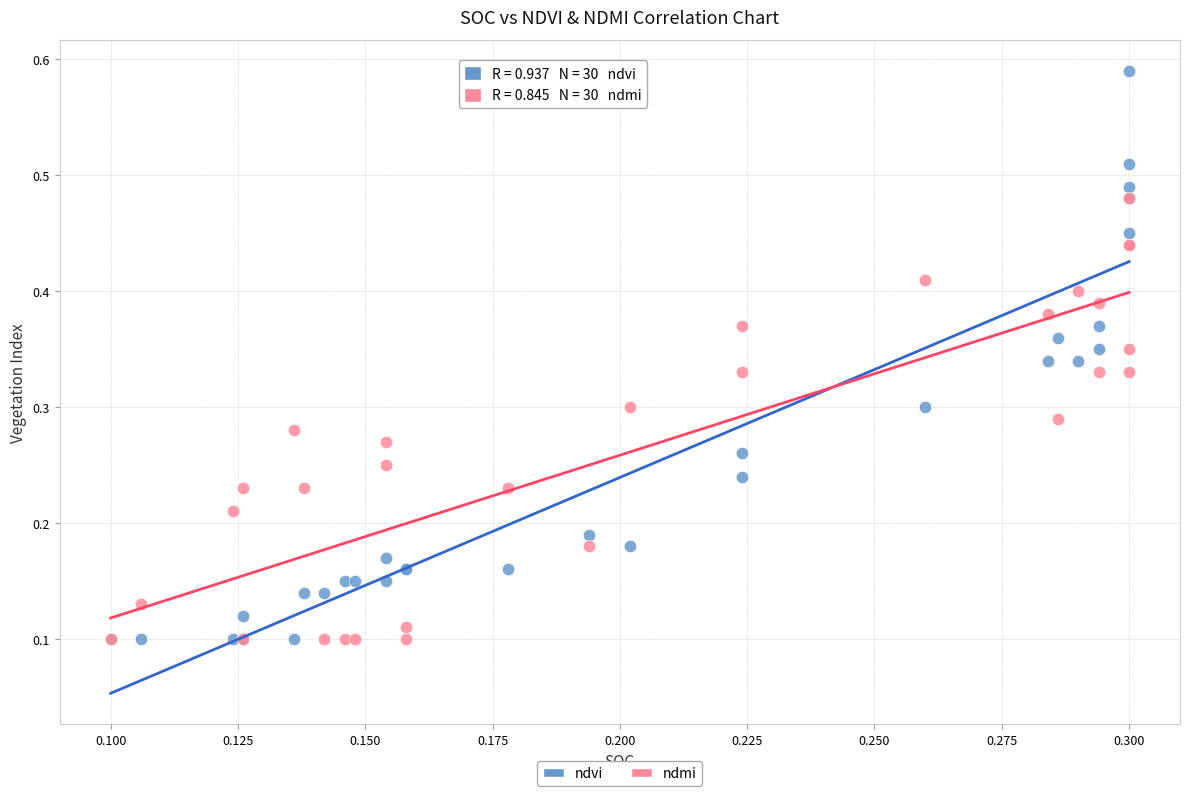

Which series contains the highest Y value?

ndvi